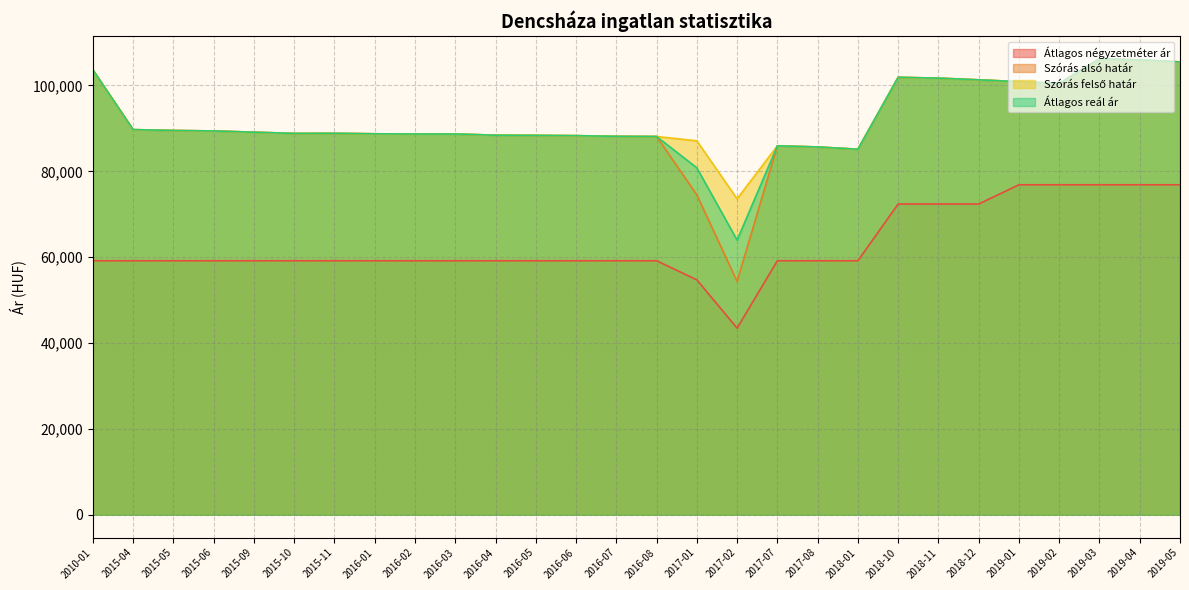

At which category does Átlagos reál ár reach its first local valley?

2015-10